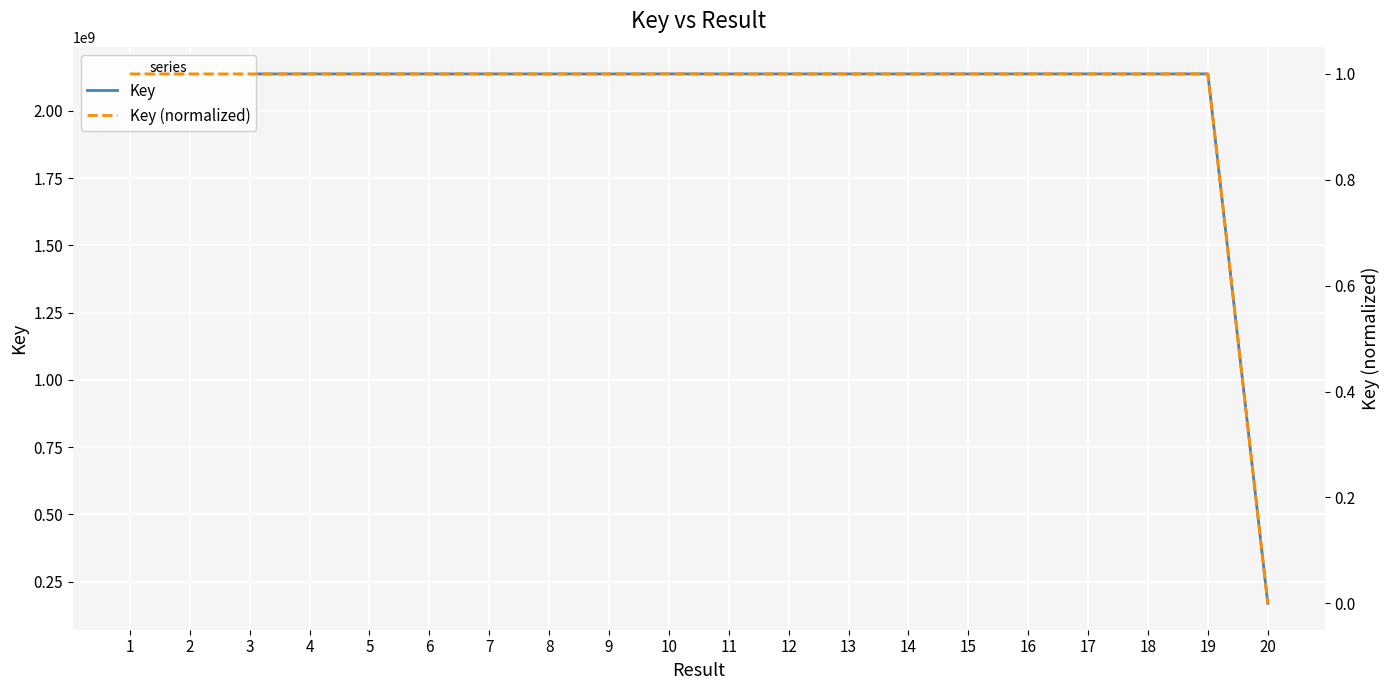

What is the maximum value for Key (normalized)?

1.0